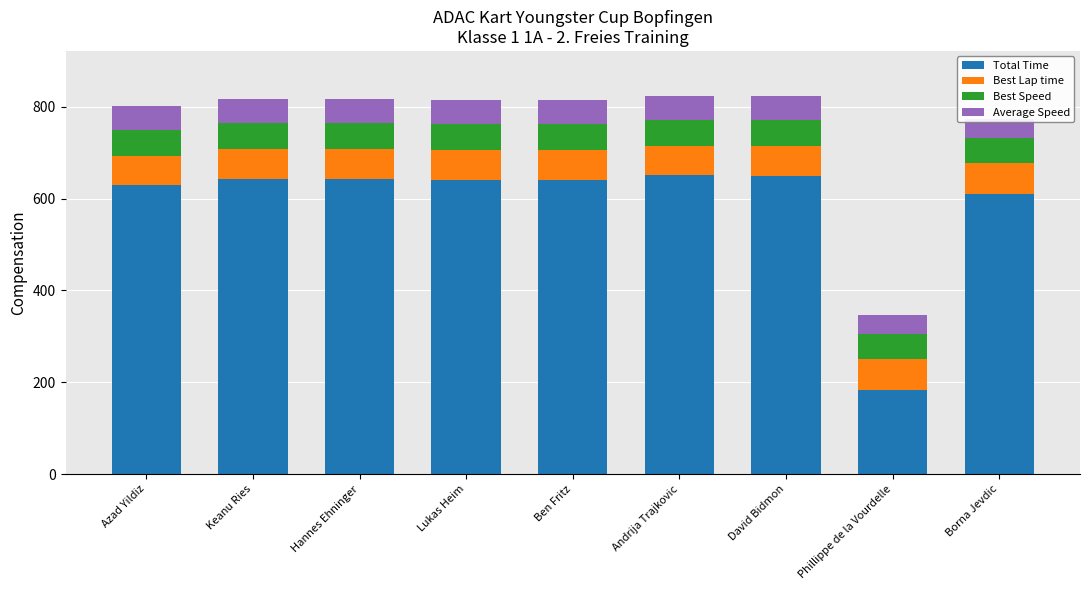

What is the value of the Total Time bar at the 5th from the left?

641.1